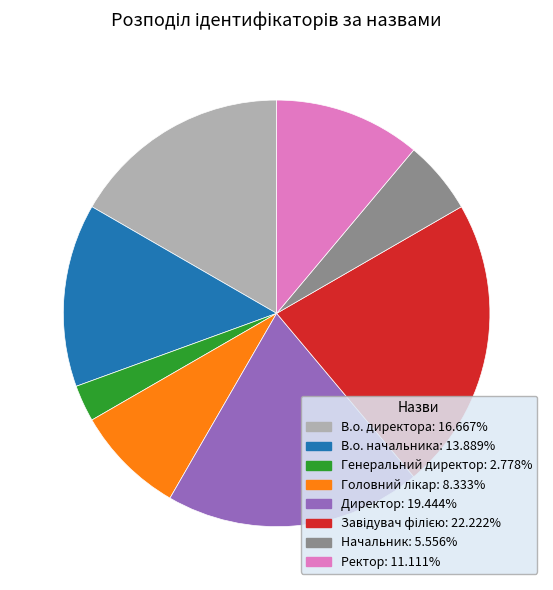

Is it true that В.о. директора is 22% of the pie?

False